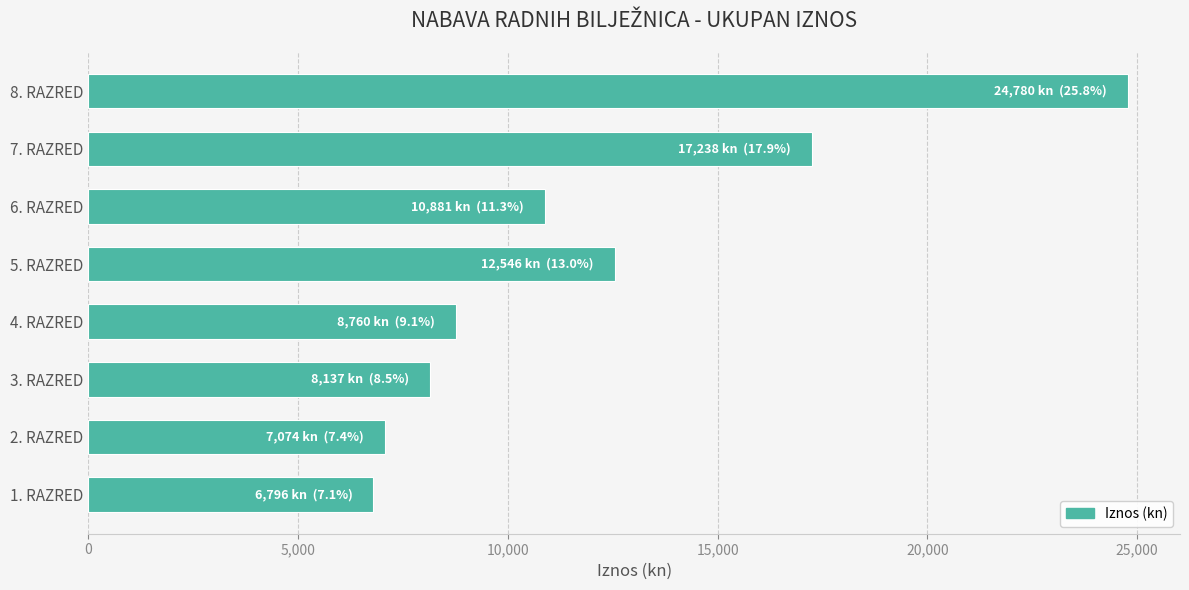

What is the difference between the maximum and minimum values?

17984